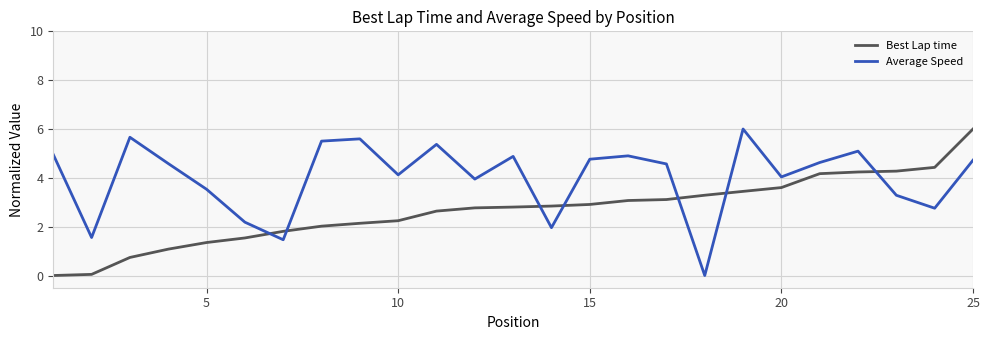

What is the maximum value shown in the chart?

6.0